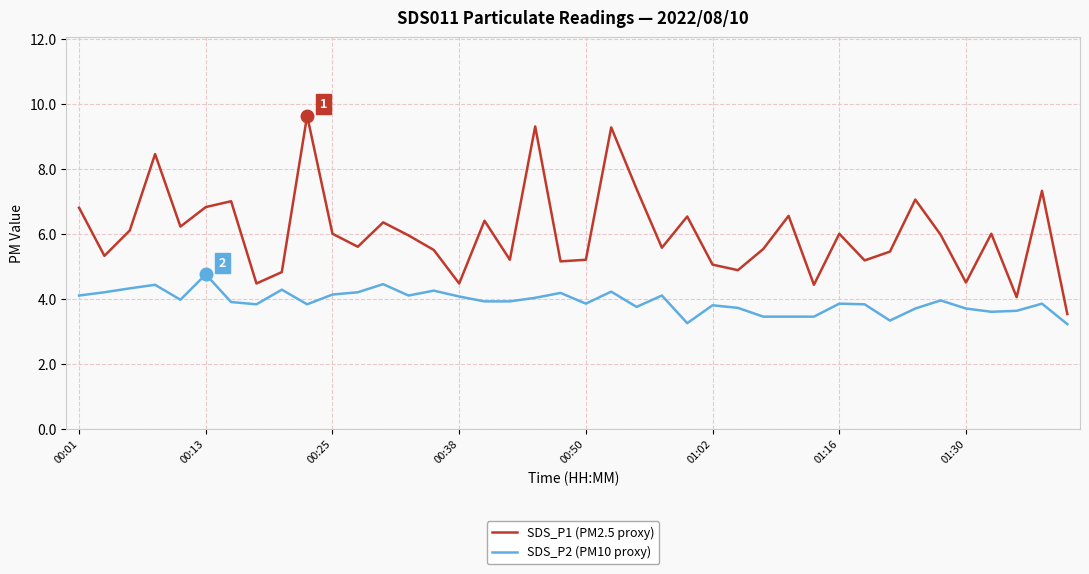

List the series in order of their peak value, lowest first.

SDS_P2 (PM10 proxy), SDS_P1 (PM2.5 proxy)